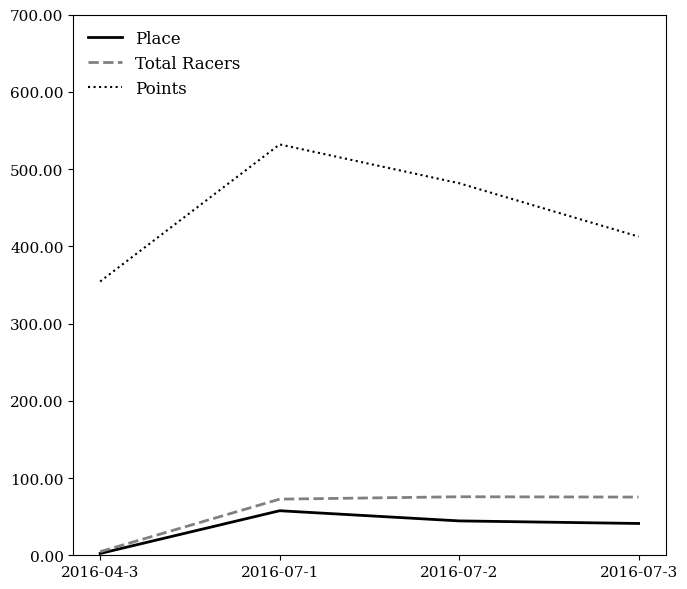

What is the difference between the Points values at 2016-07-2 and 2016-04-3?

127.1